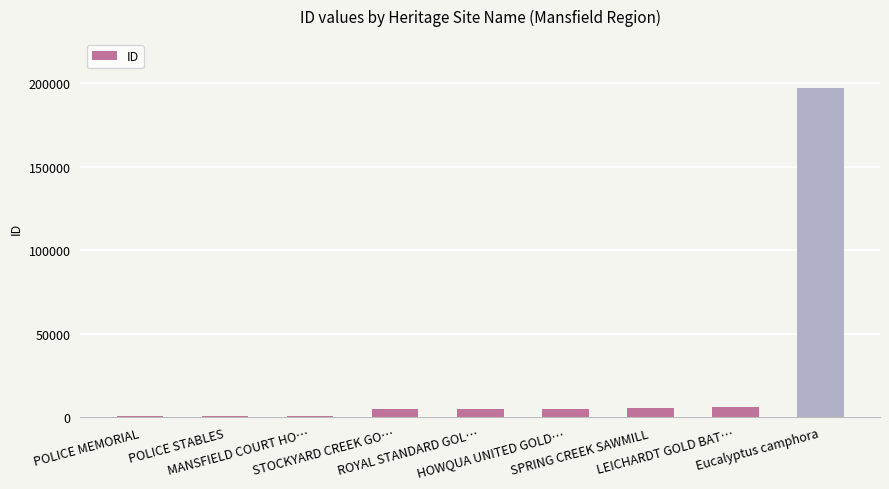

What is the difference between the second highest and minimum values?

5371